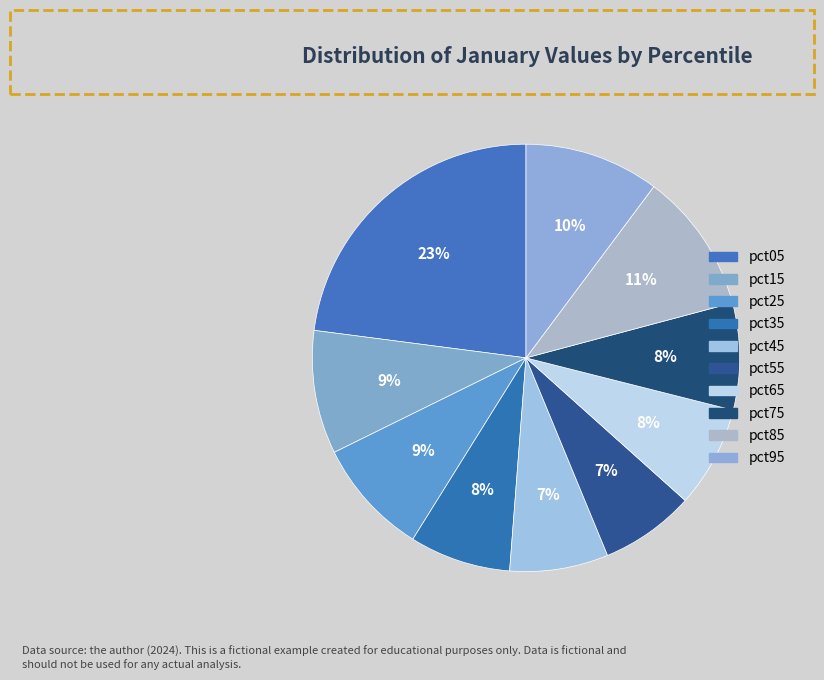

To the nearest percent, what is the average slice percentage?

10%